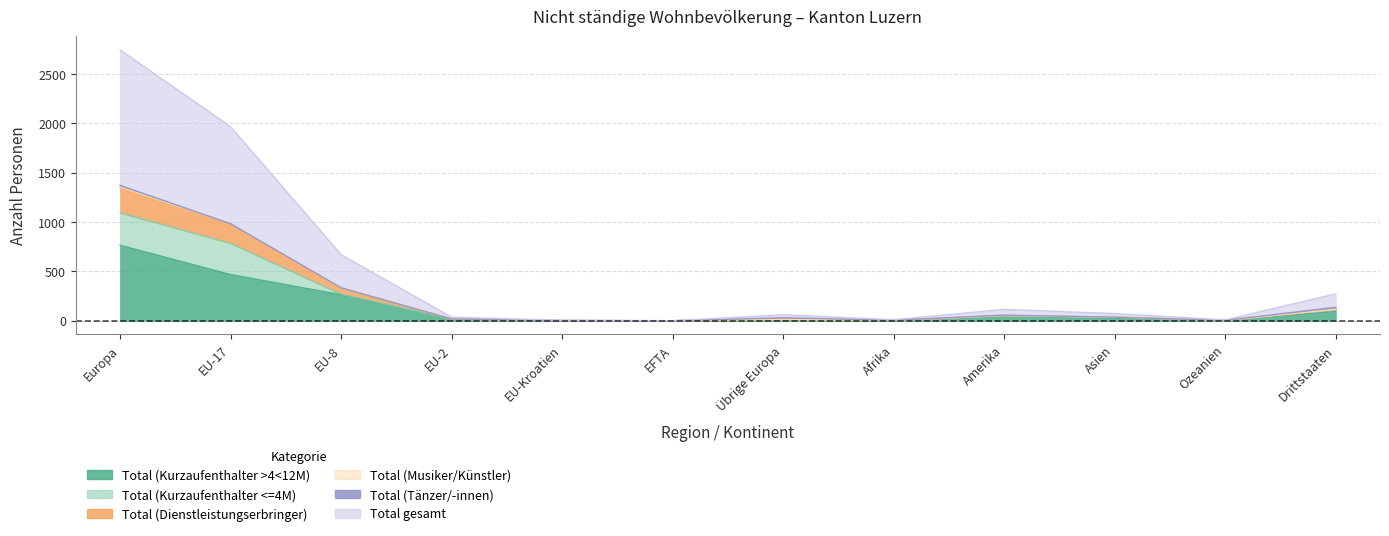

How many data points in Total gesamt are less than 37?

6